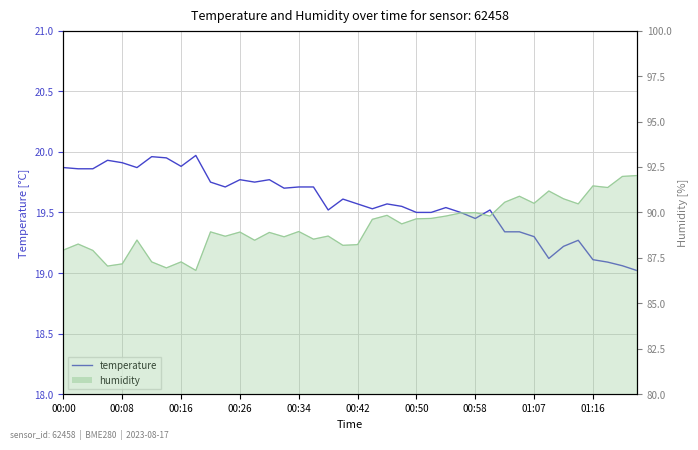

How many interior local peaks (higher than both neighbors) does the data have?

10